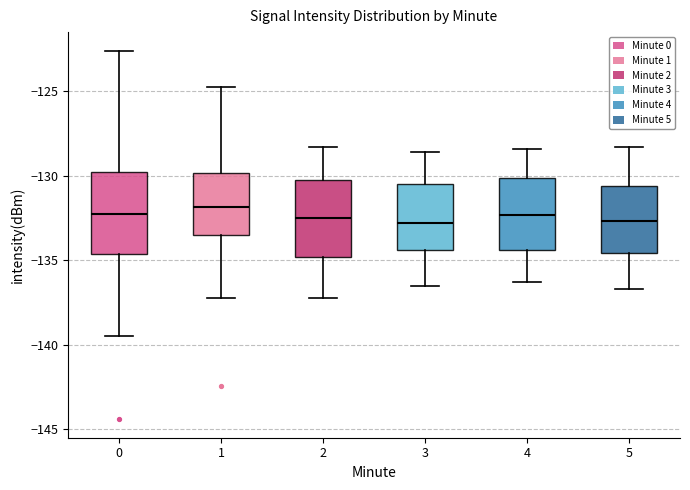

Reading left to right, read every box against the y-axis: the position of its median line, the range the box covers, and the ends of its whiskers. The values are not printed on the chart, so give them approximately, as read against the axis.

0: median -132.5, box -134.5 to -129.5, whiskers -139.5 to -122.5
1: median -132.0, box -133.5 to -130.0, whiskers -137.0 to -124.5
2: median -132.5, box -135.0 to -130.5, whiskers -137.0 to -128.5
3: median -133.0, box -134.5 to -130.5, whiskers -136.5 to -128.5
4: median -132.5, box -134.5 to -130.0, whiskers -136.5 to -128.5
5: median -132.5, box -134.5 to -130.5, whiskers -136.5 to -128.5